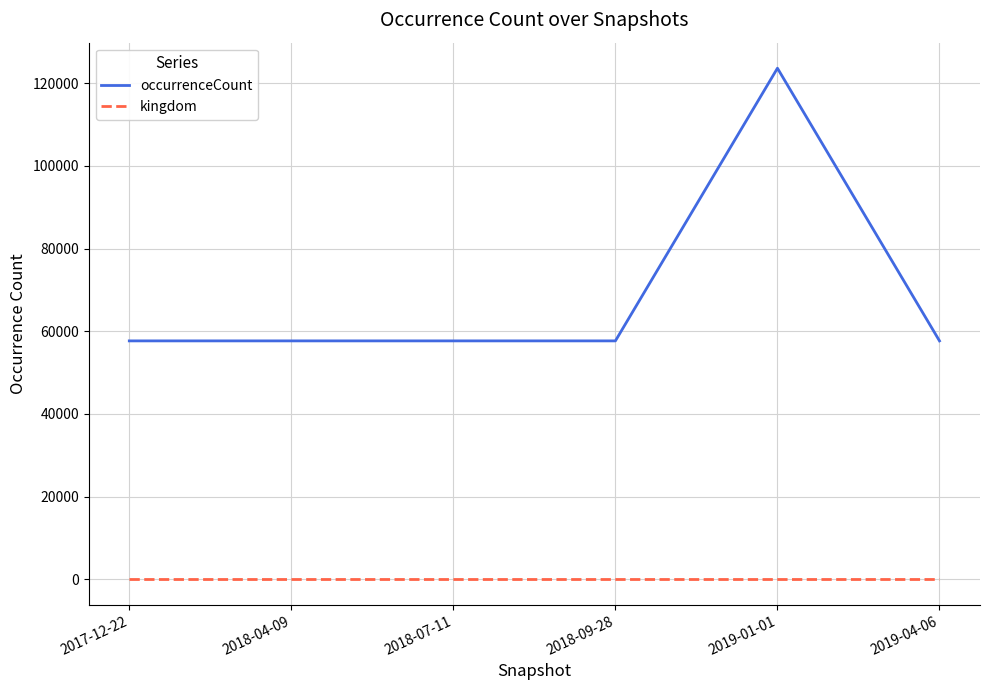

Which series changed the most between 2017-12-22 and 2019-01-01?

occurrenceCount